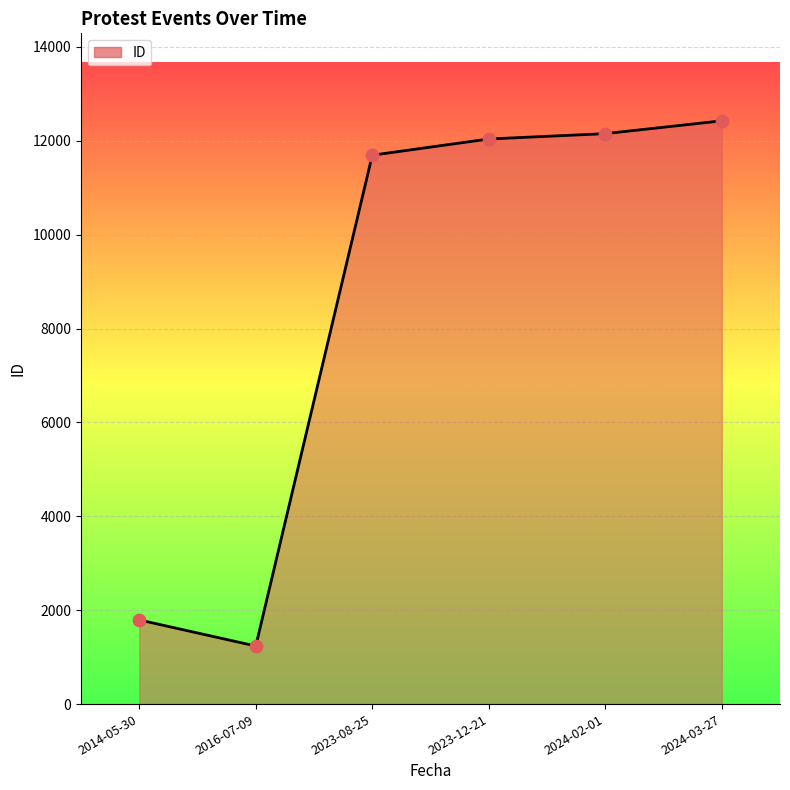

Which has a higher value, 2014-05-30 or 2024-03-27?

2024-03-27